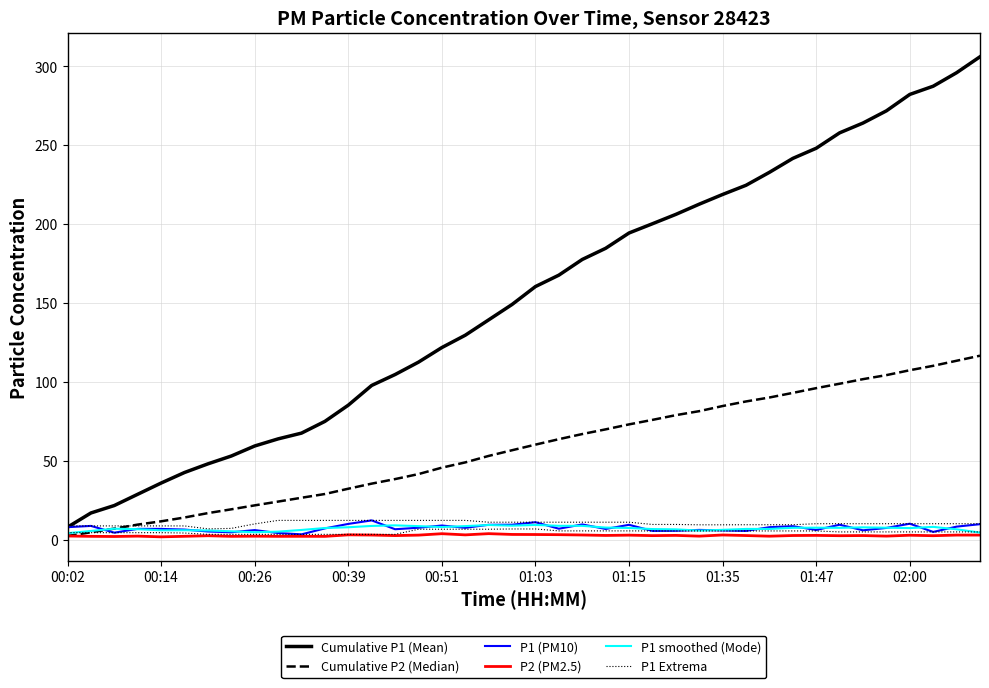

The P1 (PM10) series shows 10.0 at 01:35. True or false?

False